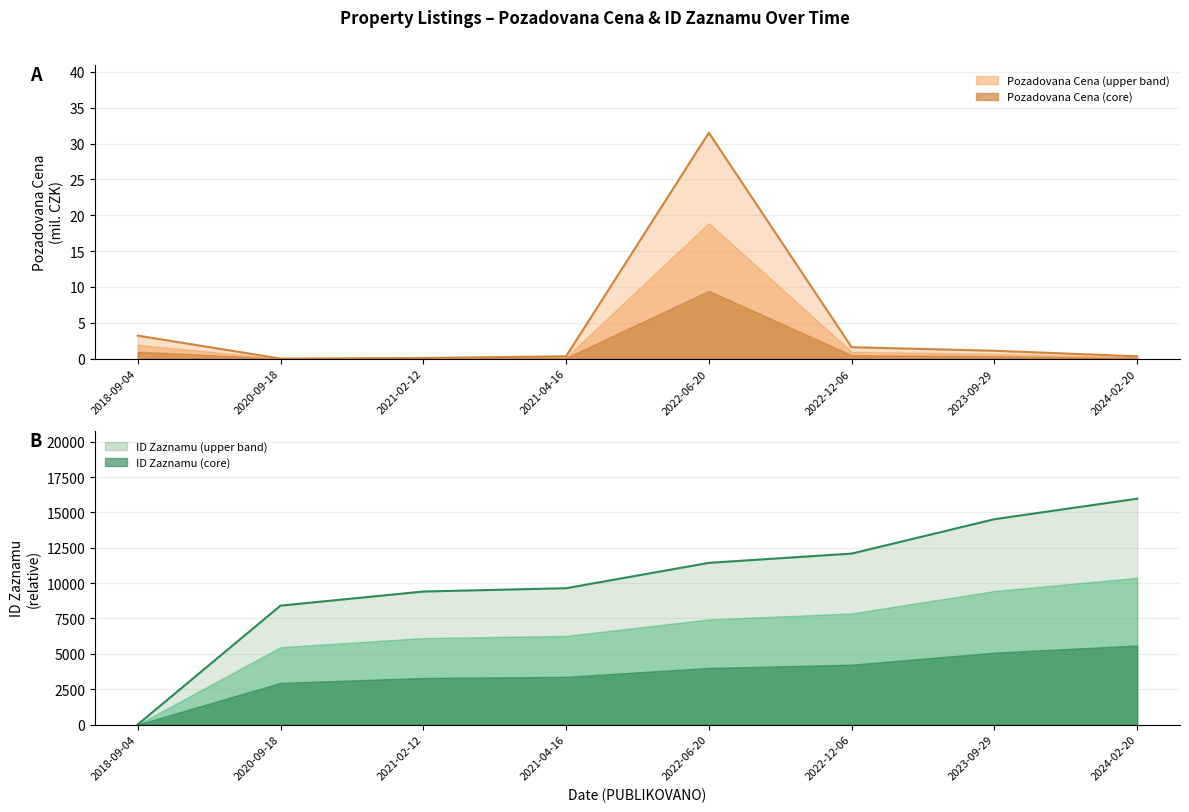

Which series has the largest range (max minus min)?

ID_ZAZNAMU